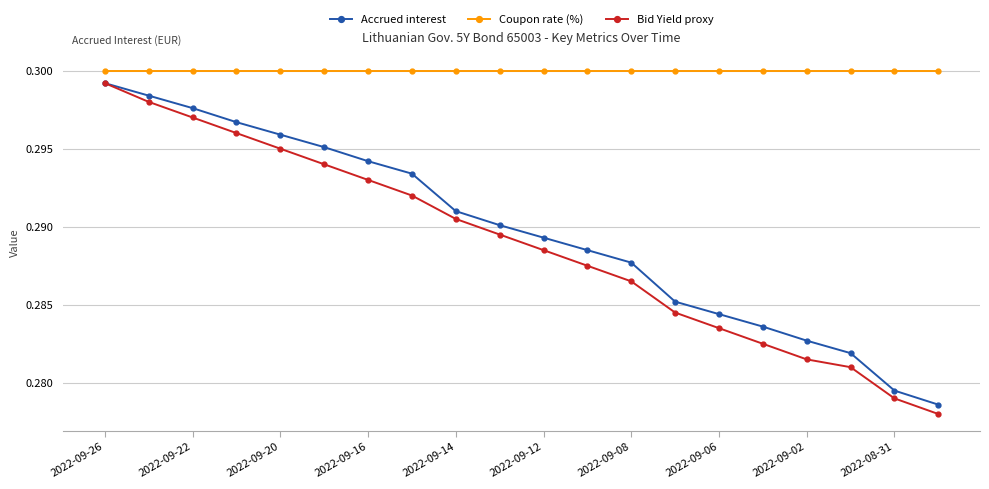

True or false: Coupon rate (%) and Bid Yield proxy cross at least once.

False